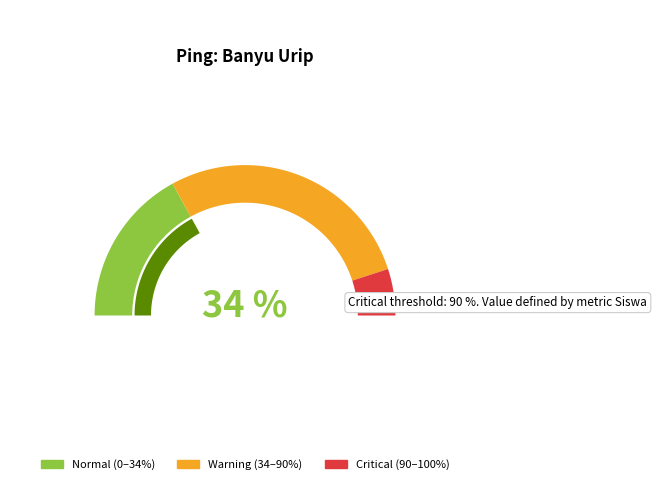

Is it true that 2 is 4% of the pie?

True